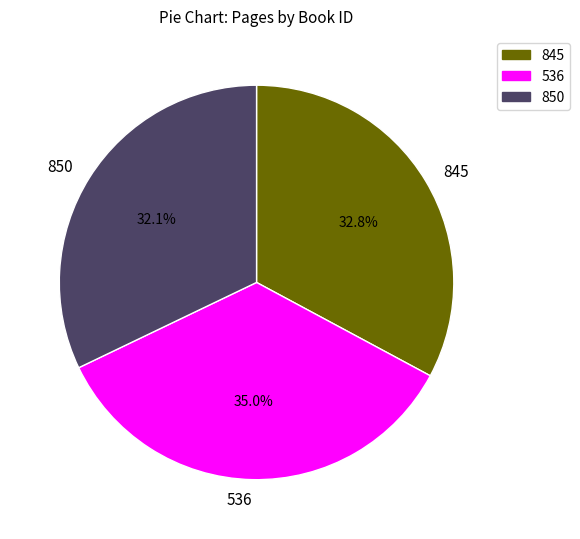

Does any single category account for the majority?

No